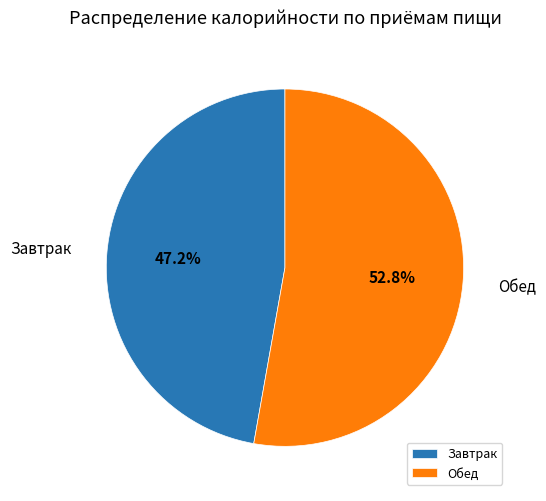

The Завтрак slice represents 47% of the pie. True or false?

True